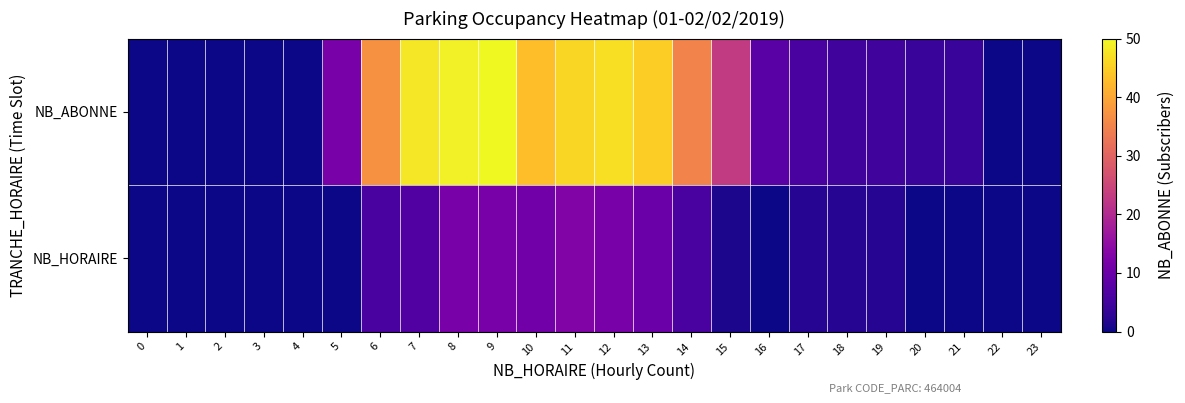

Reading left to right, what are all the values shown in this chart?

NB_ABONNE: 0=0	1=0	2=0	3=0	4=0	5=12	6=37	7=48	8=49	9=50	10=43	11=46	12=47	13=45	14=35	15=23	16=8	17=6	18=5	19=5	20=4	21=4	22=0	23=0
NB_HORAIRE: 0=0	1=0	2=0	3=0	4=0	5=0	6=6	7=7	8=12	9=12	10=11	11=13	12=12	13=10	14=6	15=1	16=0	17=2	18=2	19=2	20=0	21=0	22=0	23=0